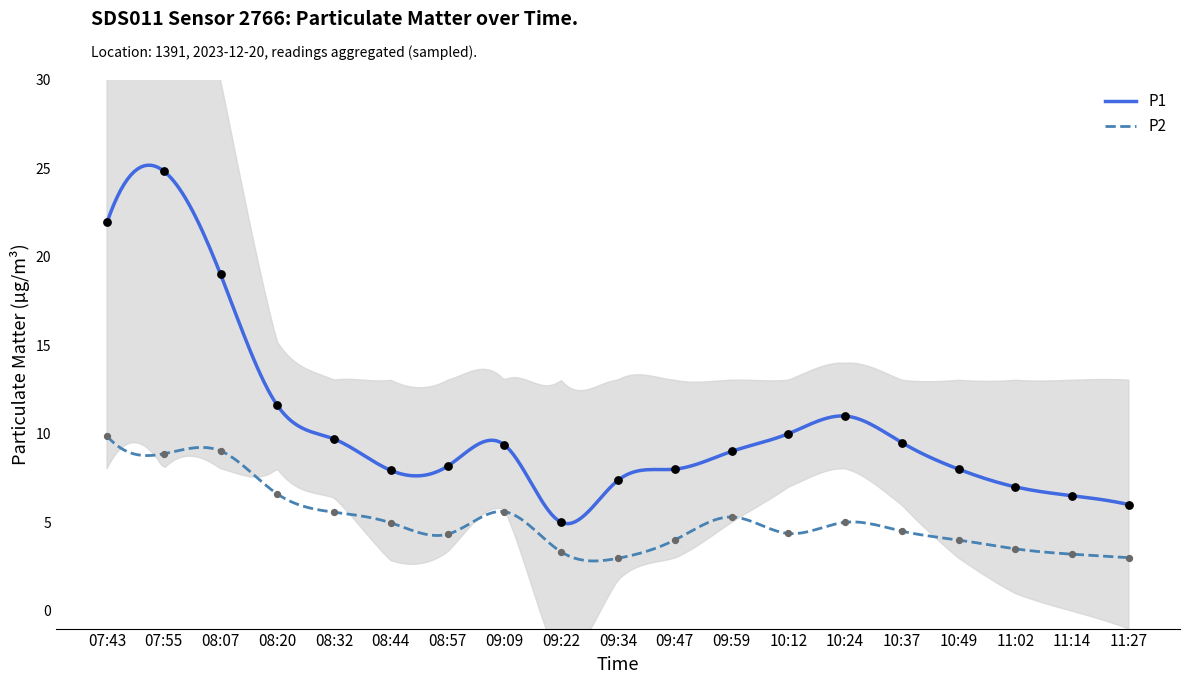

Which series contains the lowest Y value?

P2